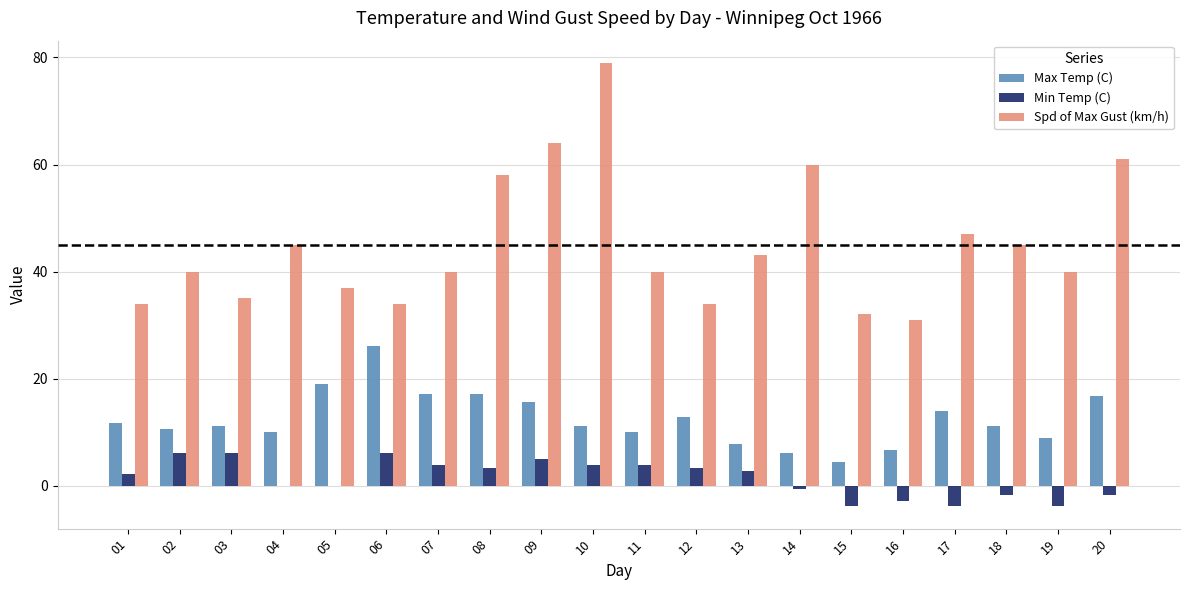

What is the maximum value shown in the chart?

79.0